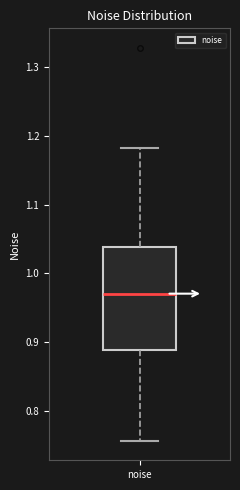

Where is the upper edge of the box for noise on the y-axis? The values are not printed on the chart, so give them approximately, as read against the axis.

1.04